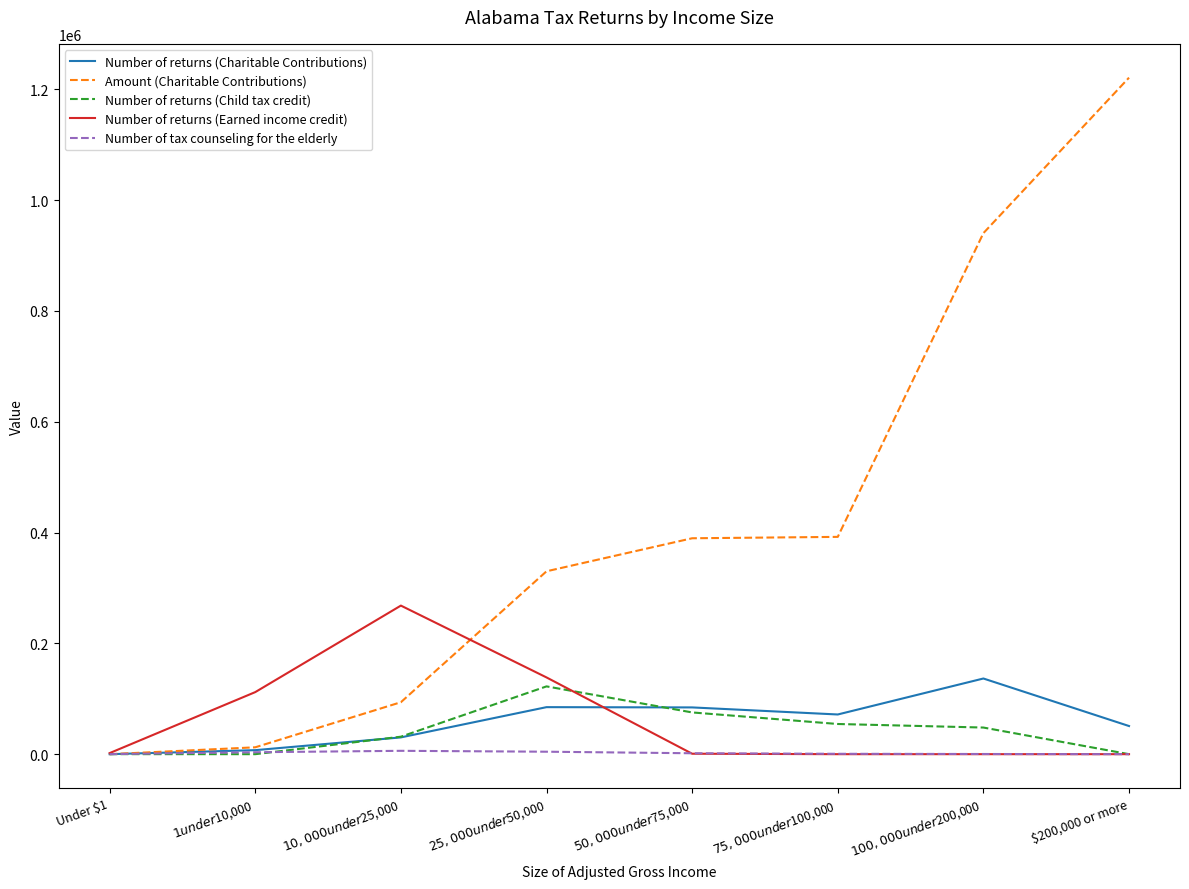

Is the value of Number of tax counseling for the elderly at $25,000 under $50,000 greater than the value of Number of returns (Charitable Contributions) at $75,000 under $100,000?

No